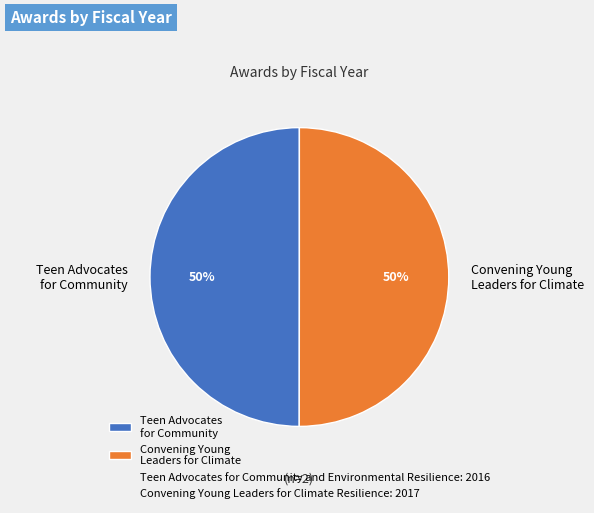

To the nearest percent, what percentage of the pie is Convening Young Leaders for Climate?

50%